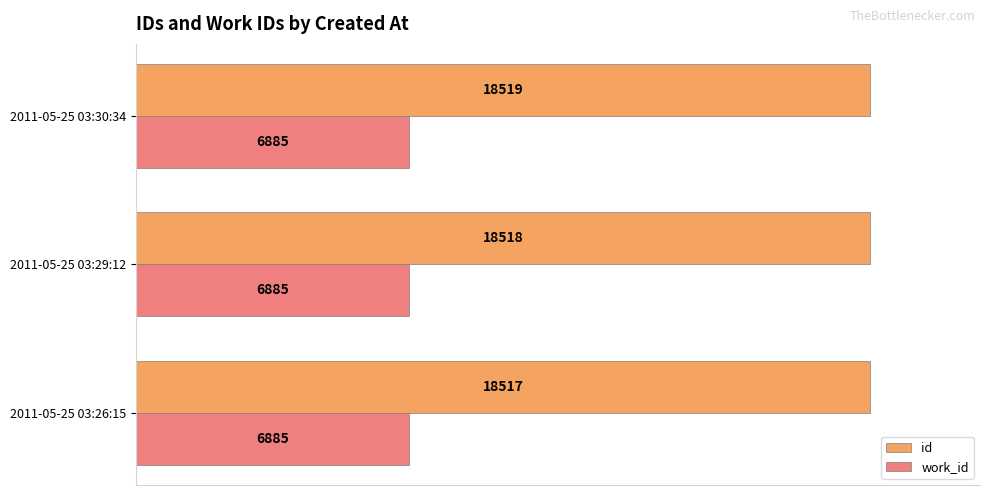

At which label is id closest to 18518?

2011-05-25 03:29:12